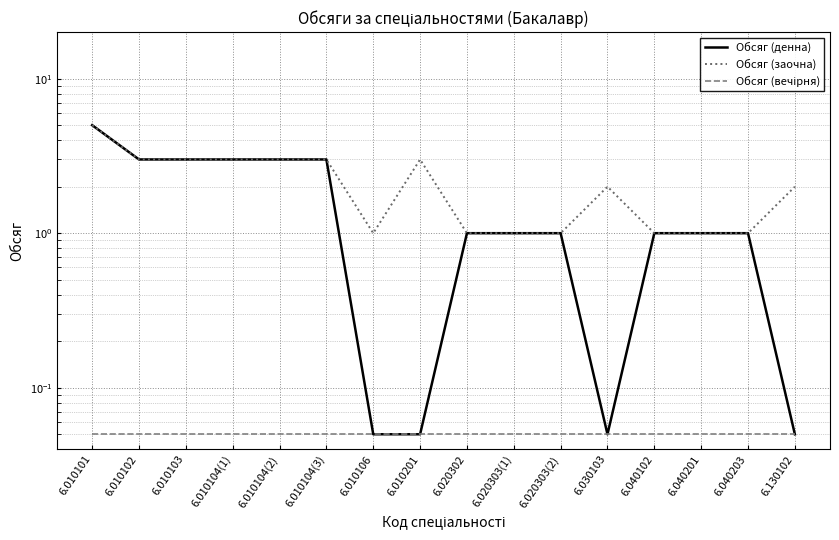

What is the label of the 10th point from the right?

6.010106